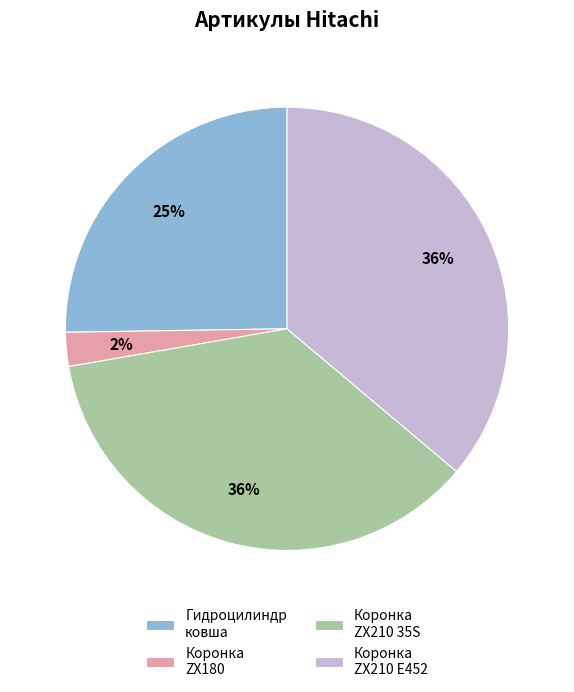

Which has a higher value, Коронка ZX210 E452 or Гидроцилиндр ковша?

Коронка ZX210 E452